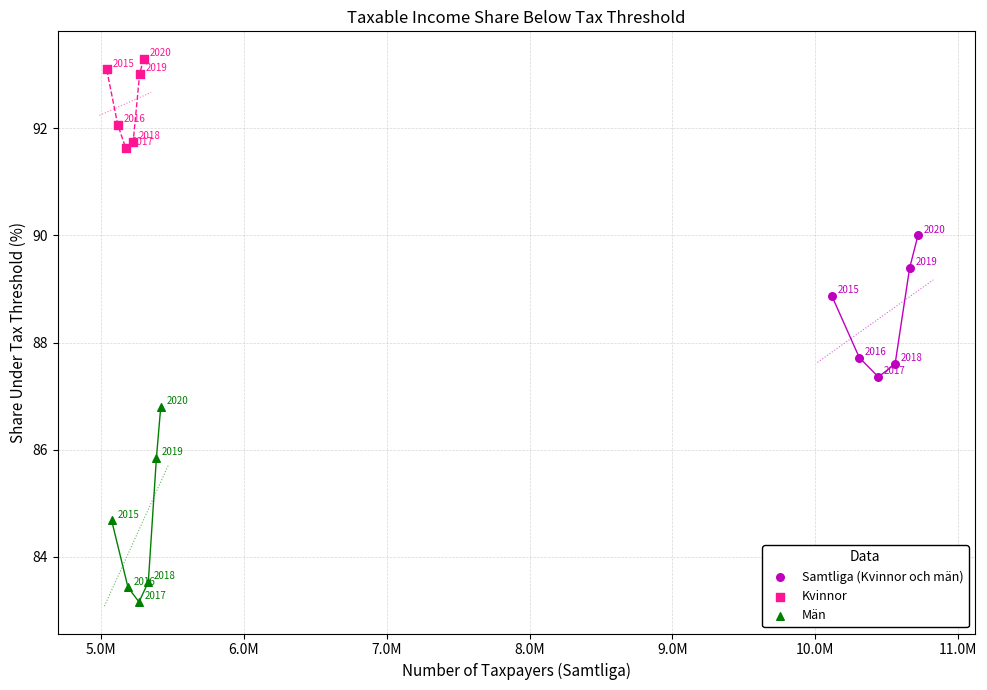

Which series contains the highest Y value?

Kvinnor